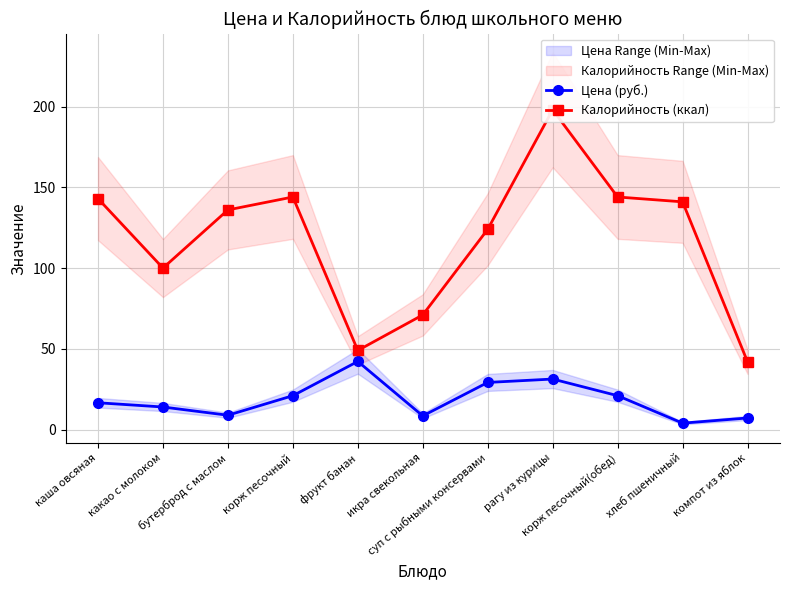

What are all the series names shown in the legend?

Цена (руб.), Калорийность (ккал)